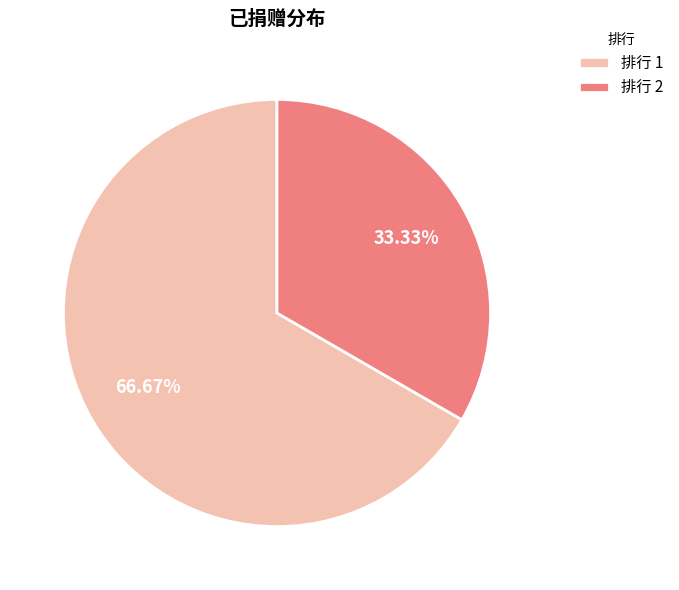

Is there a majority slice in this chart?

Yes